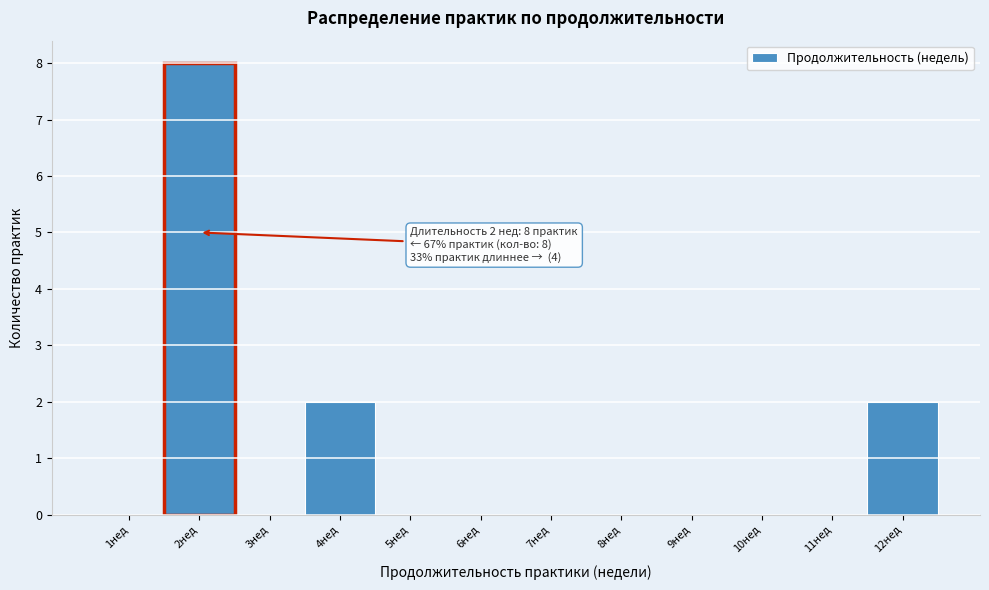

Reading left to right, what are all the values shown in this chart?

1нед=0	2нед=8	3нед=0	4нед=2	5нед=0	6нед=0	7нед=0	8нед=0	9нед=0	10нед=0	11нед=0	12нед=2